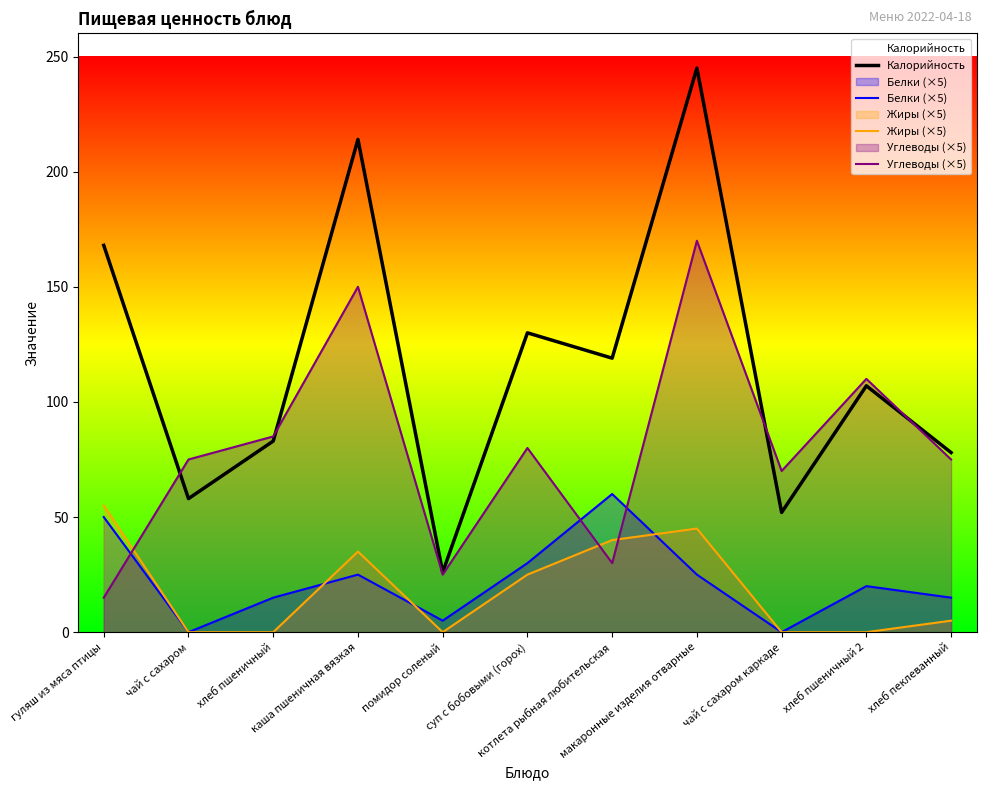

Is the value of Углеводы (×5) at хлеб пеклеванный greater than the value of Белки (×5) at чай с сахаром?

Yes